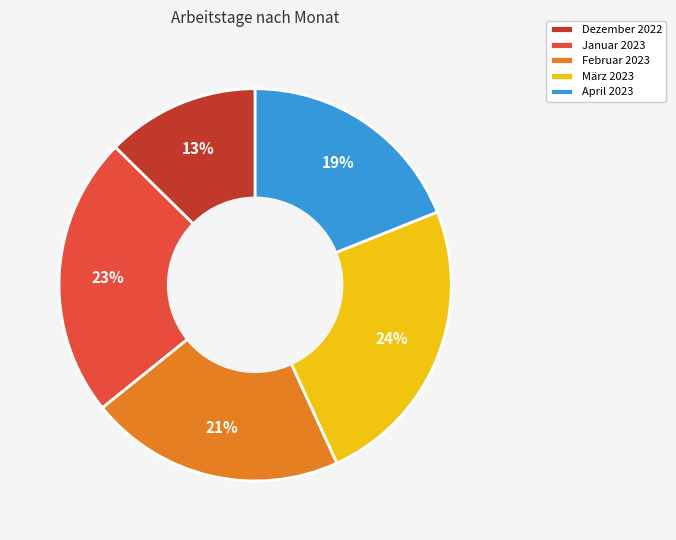

Which slice is the largest?

März 2023